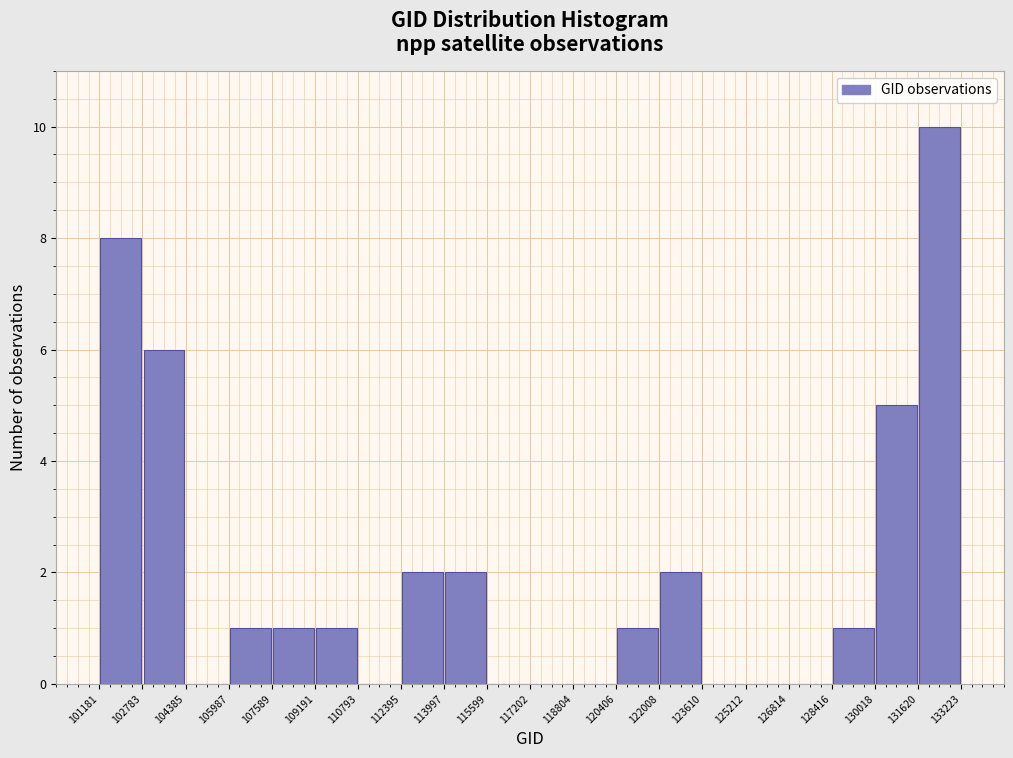

Reading left to right, transcribe this chart: for each bar, give the range it covers on the x-axis and its height. The values are not printed on the chart, so give them approximately, as read against the axis.

101181 to 102783: 8
102783 to 104385: 6
104385 to 105987: 0
105987 to 107589: 1
107589 to 109191: 1
109191 to 110793: 1
110793 to 112395: 0
112395 to 113997: 2
113997 to 115599: 2
115599 to 117202: 0
117202 to 118804: 0
118804 to 120406: 0
120406 to 122008: 1
122008 to 123610: 2
123610 to 125212: 0
125212 to 126814: 0
126814 to 128416: 0
128416 to 130018: 1
130018 to 131620: 5
131620 to 133223: 10